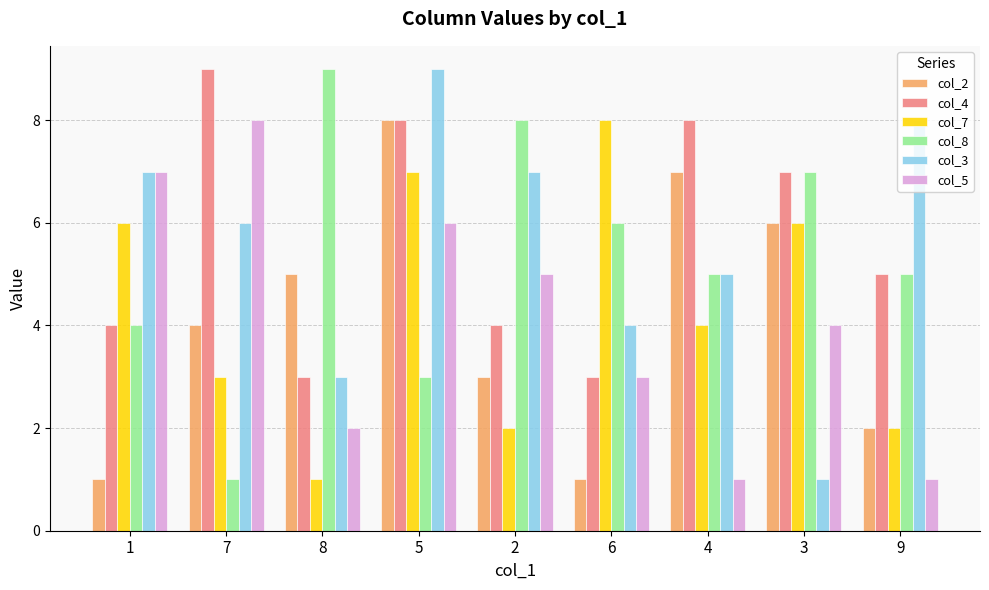

What are all the series names shown in the legend?

col_2, col_4, col_7, col_8, col_3, col_5